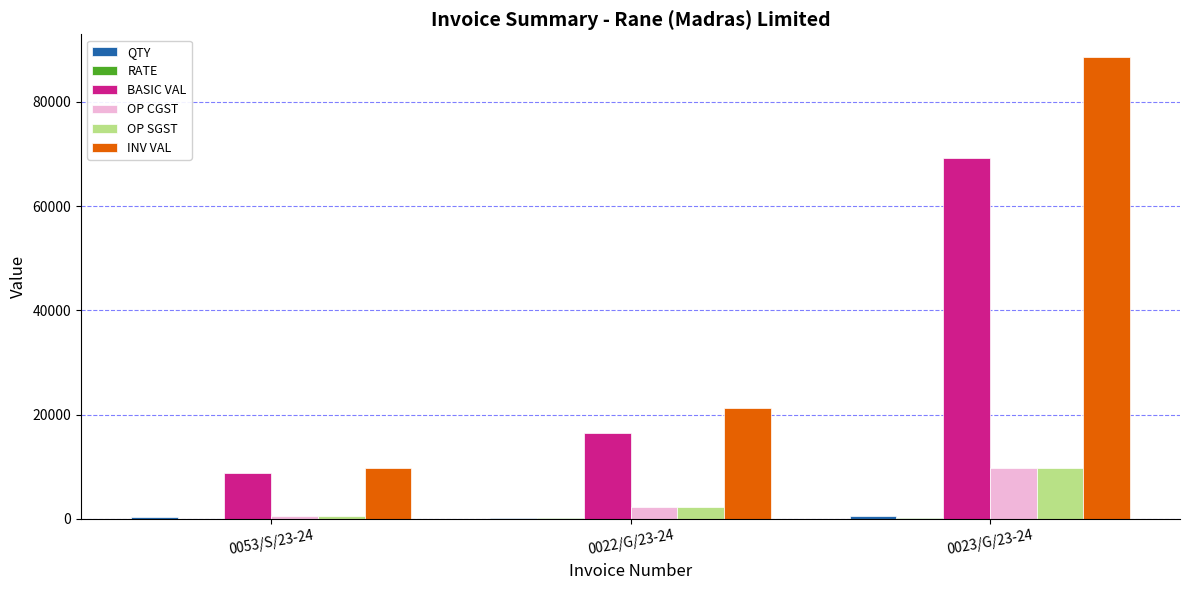

How many data points does each series have?

3